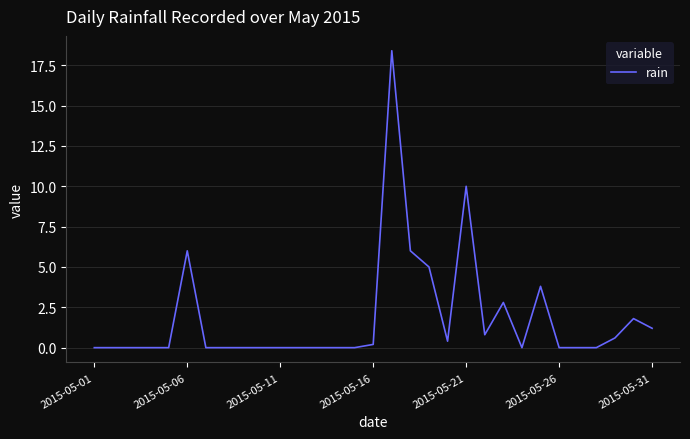

What is the difference between the maximum and minimum values?

18.4